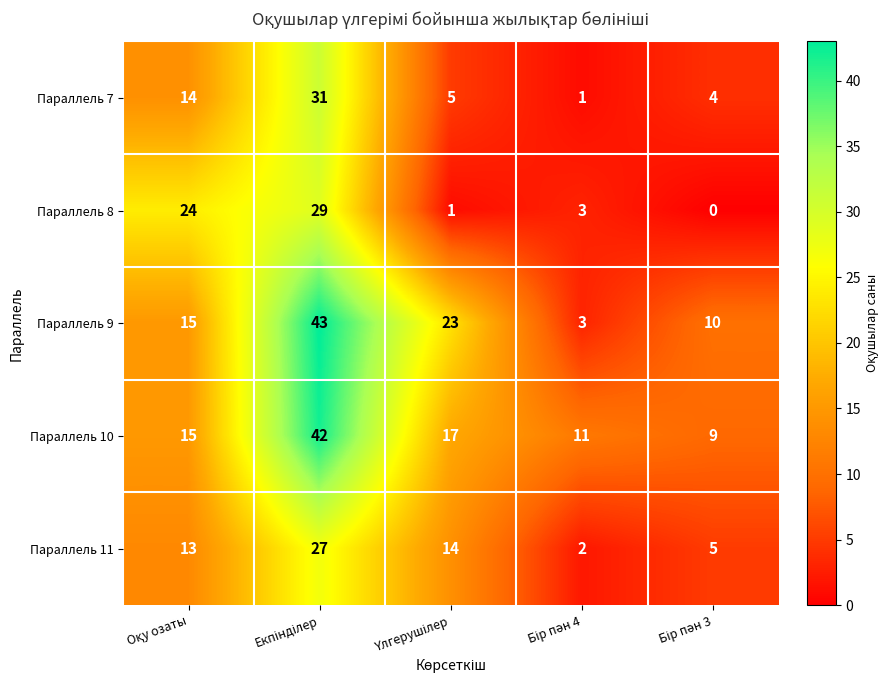

At how many categories does at least one series exceed 21?

3